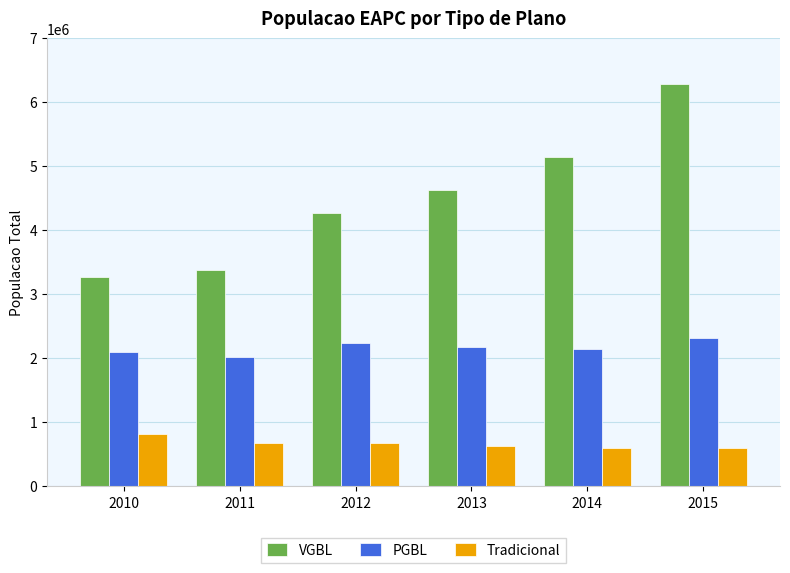

What is the maximum value for Tradicional?

818219